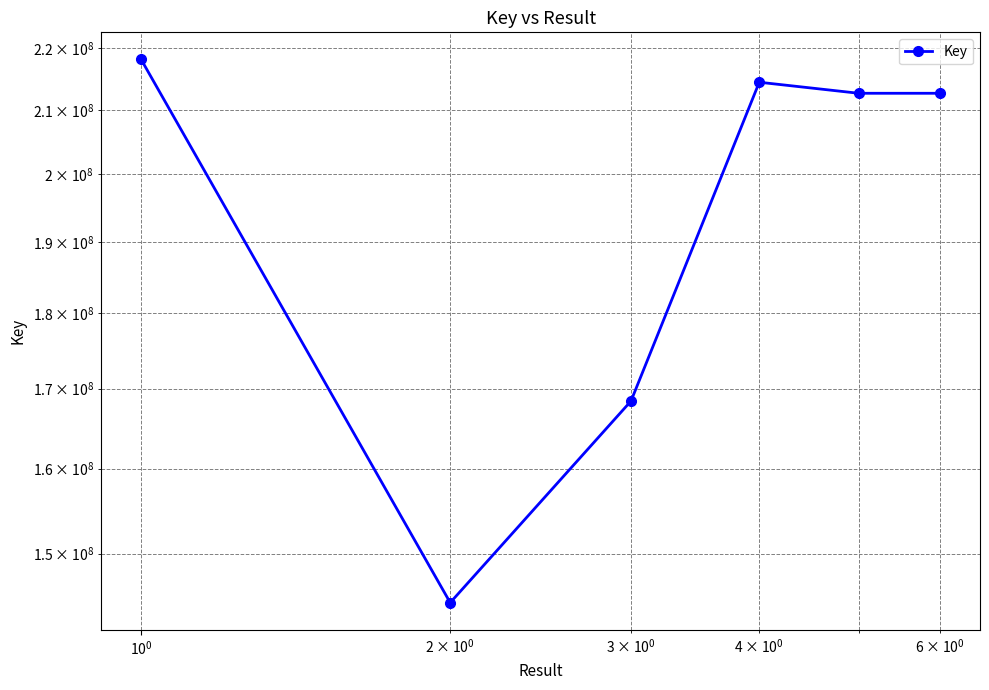

What is the maximum value shown in the chart?

218168895